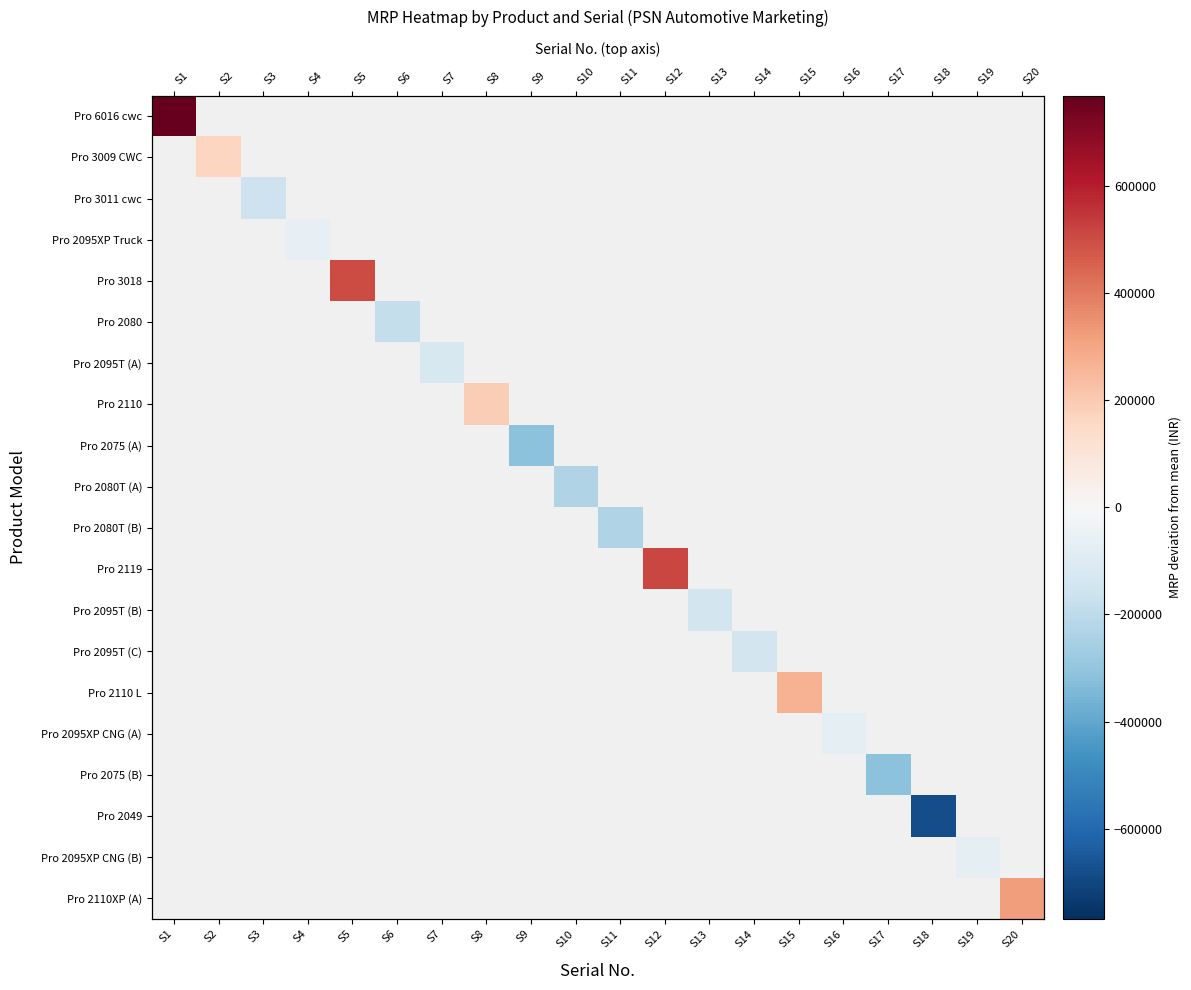

Which series has the largest range (max minus min)?

Pro 6016 cwc